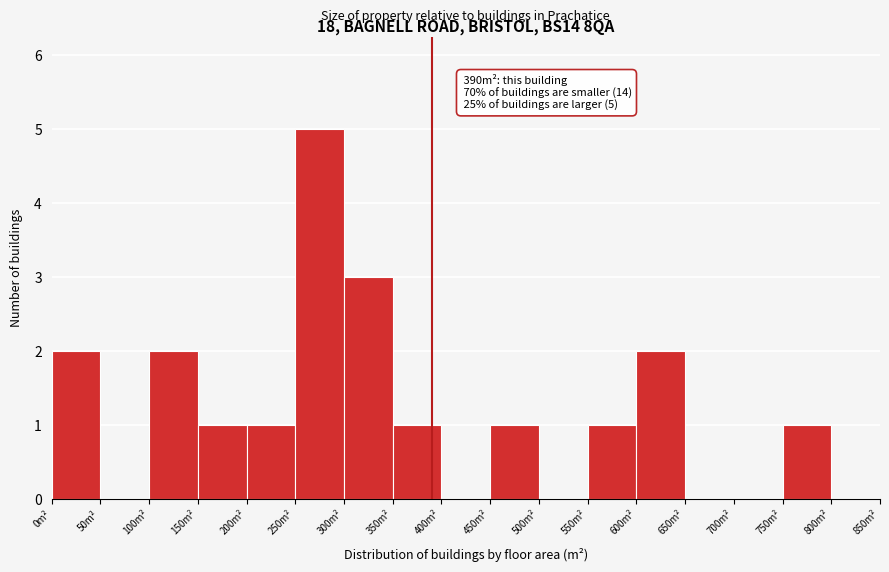

Which range on the x-axis has the tallest bar?

250 to 300